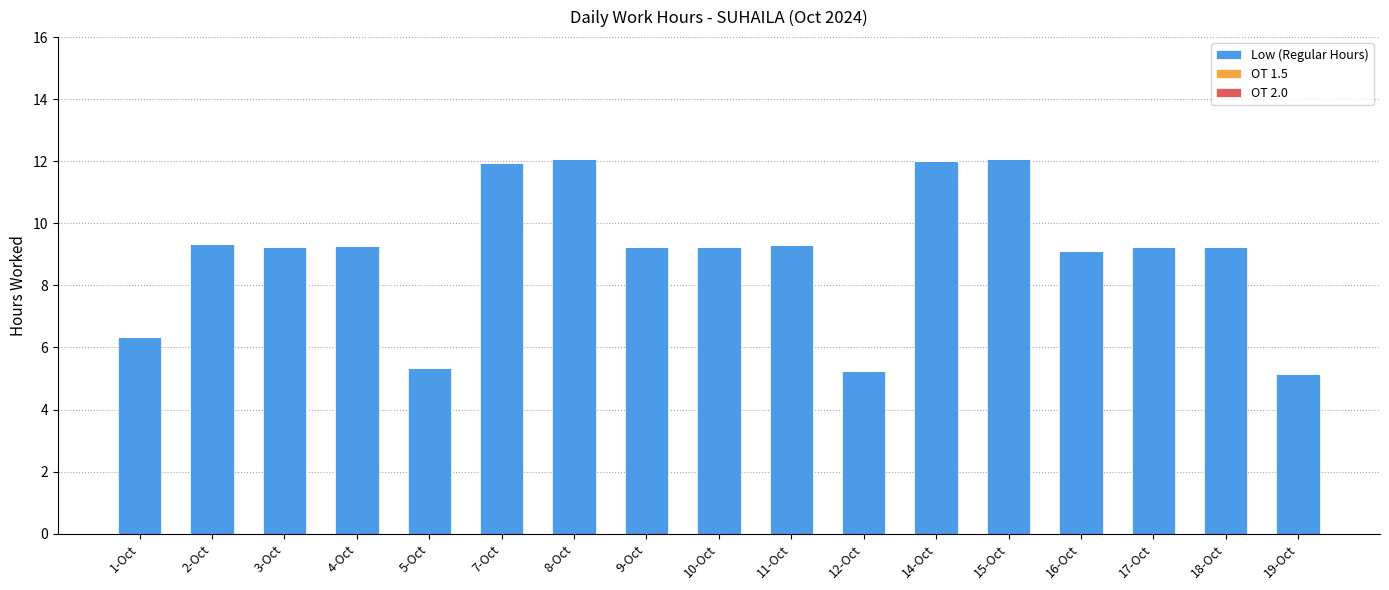

How many categories are shown in the chart?

17